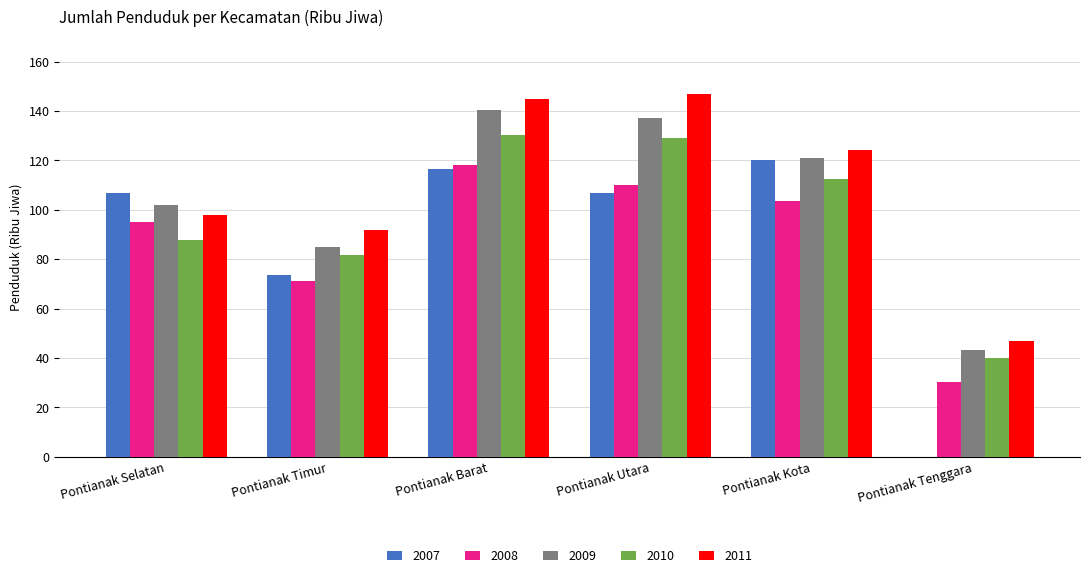

Which series has the largest total across all categories?

2011